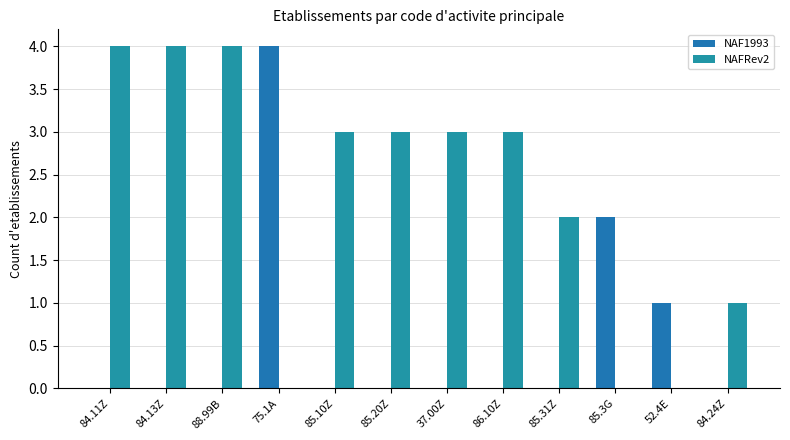

Are the bars grouped side by side (vs. stacked)?

Yes